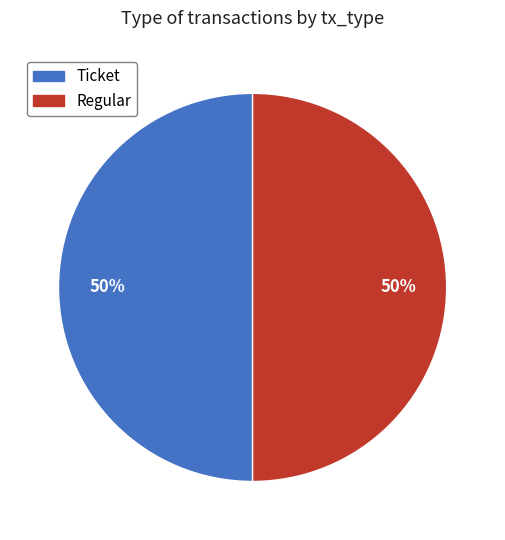

What percentage is the Ticket slice, to the nearest percent?

50%